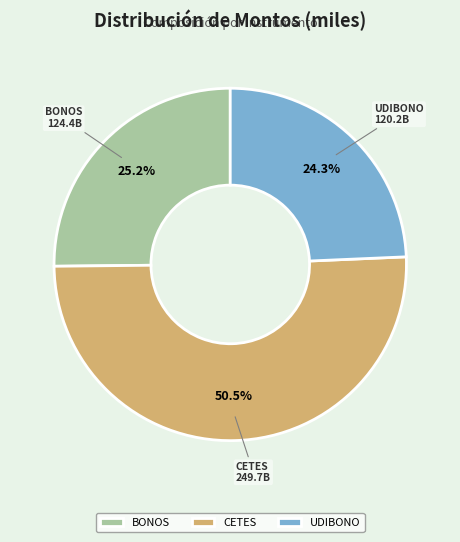

To the nearest percent, what is the combined percentage of CETES and BONOS?

76%